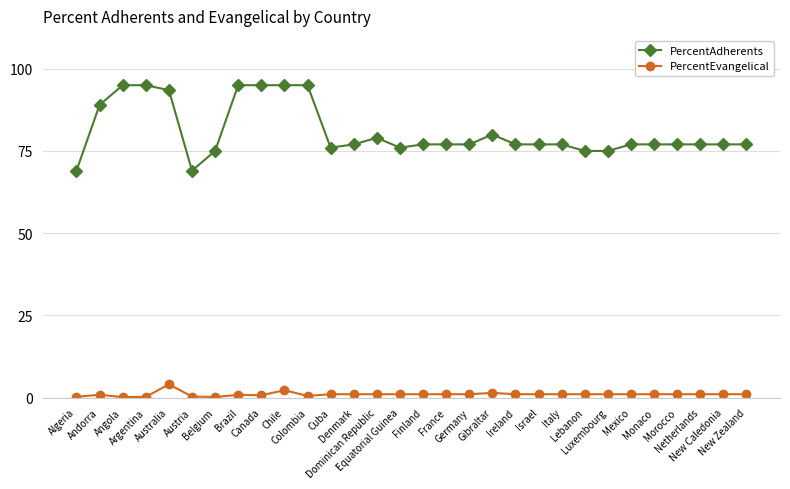

Is this an area chart (filled region under the line)?

No